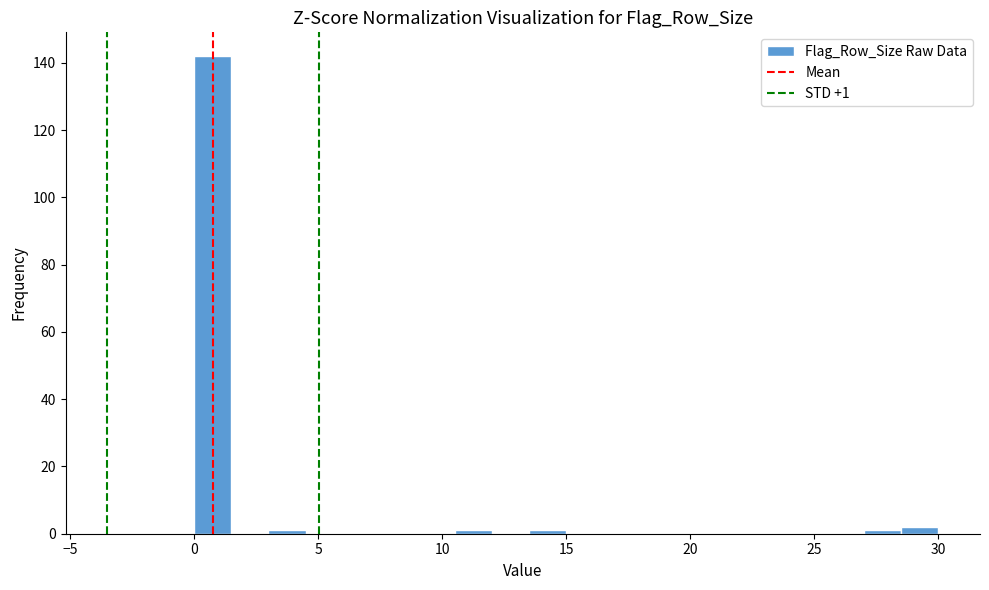

Read against the x-axis, roughly where is the centre of the tallest bar?

1.0